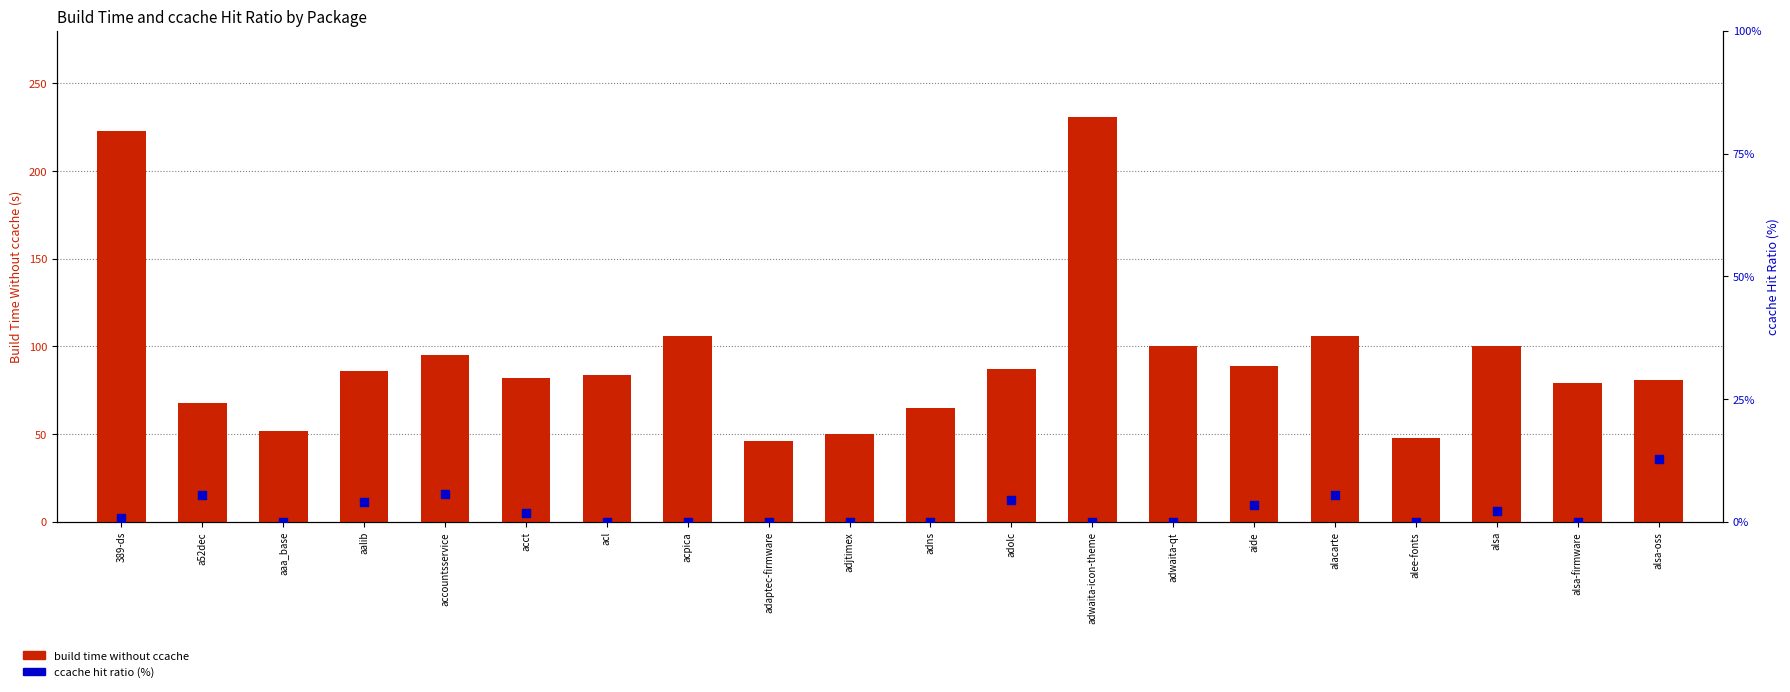

At which category is the sum across all series the highest?

adwaita-icon-theme